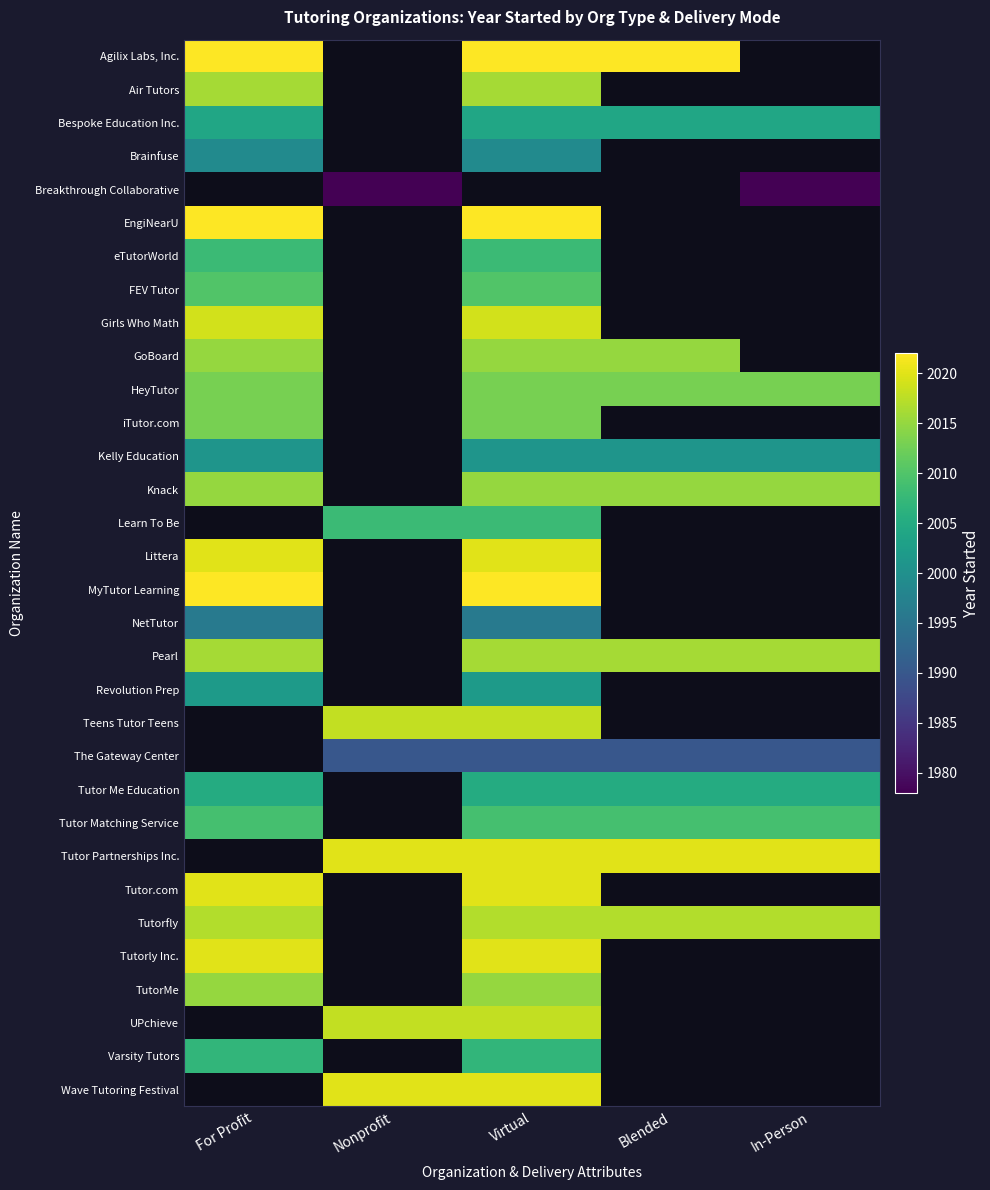

How many positive values does the Kelly Education series have?

4